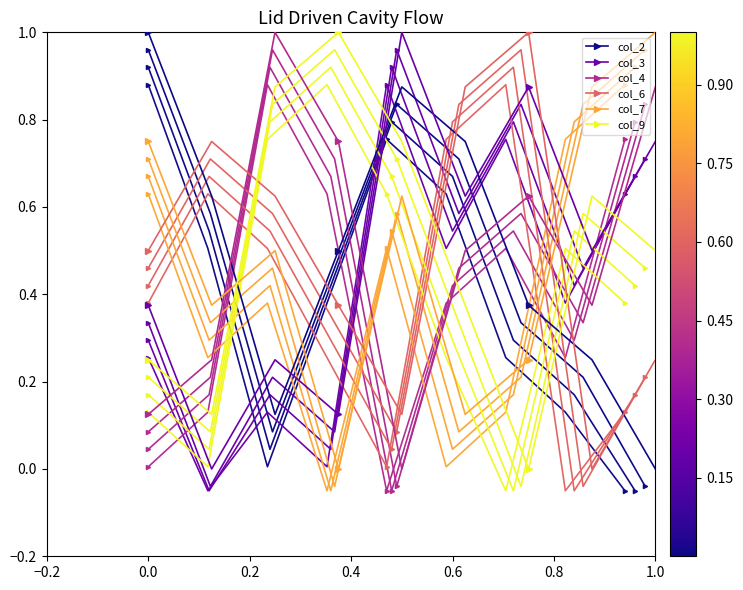

Rank the series by their maximum value, from highest to lowest.

col_2, col_3, col_4, col_6, col_7, col_9